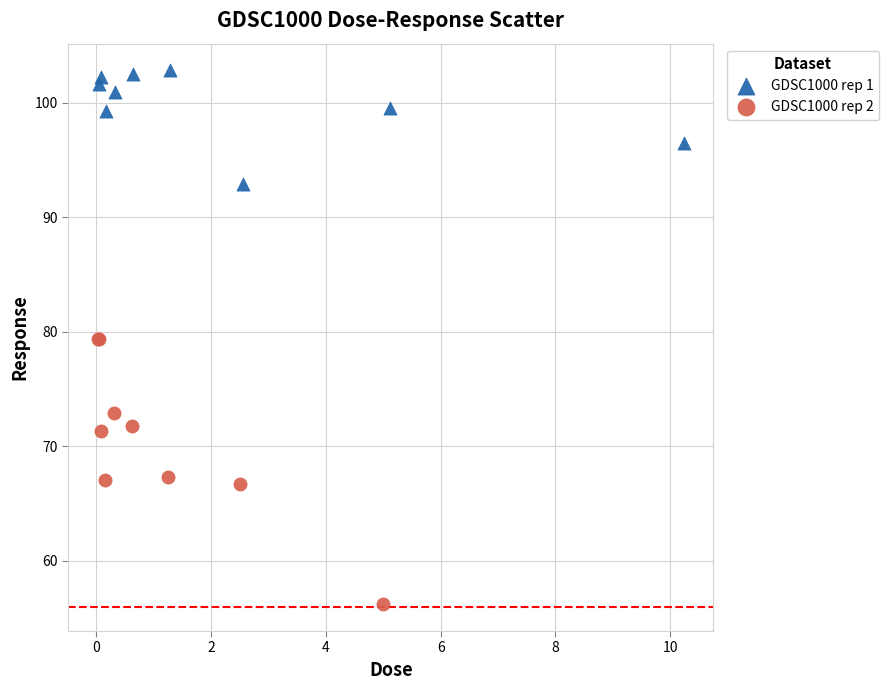

What are all the series names shown in the legend?

GDSC1000 rep 1, GDSC1000 rep 2